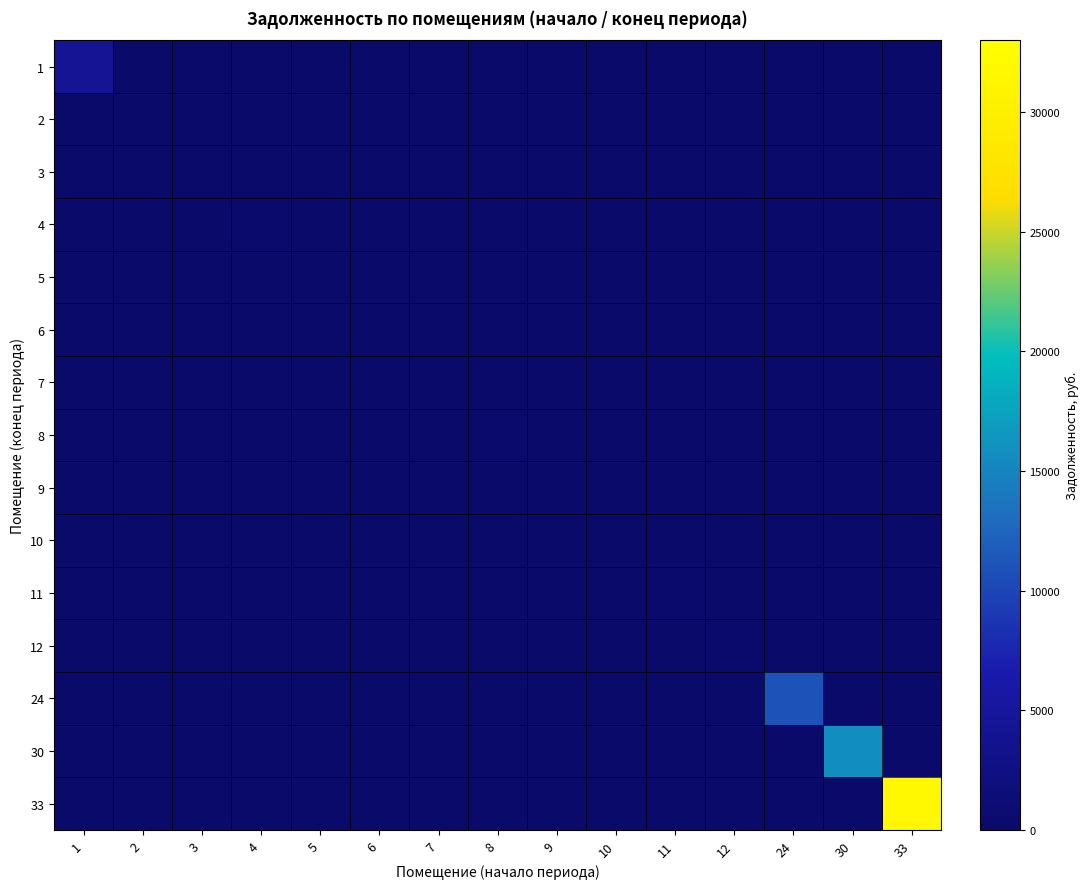

Reading left to right, transcribe all the data shown in this chart.

1: 1=4226.8	2=0.0	3=0.0	4=0.0	5=0.0	6=0.0	7=0.0	8=0.0	9=0.0	10=0.0	11=0.0	12=0.0	24=0.0	30=0.0	33=0.0
2: 1=0.0	2=169.8	3=0.0	4=0.0	5=0.0	6=0.0	7=0.0	8=0.0	9=0.0	10=0.0	11=0.0	12=0.0	24=0.0	30=0.0	33=0.0
3: 1=0.0	2=0.0	3=160.6	4=0.0	5=0.0	6=0.0	7=0.0	8=0.0	9=0.0	10=0.0	11=0.0	12=0.0	24=0.0	30=0.0	33=0.0
4: 1=0.0	2=0.0	3=0.0	4=261.3	5=0.0	6=0.0	7=0.0	8=0.0	9=0.0	10=0.0	11=0.0	12=0.0	24=0.0	30=0.0	33=0.0
5: 1=0.0	2=0.0	3=0.0	4=0.0	5=158.8	6=0.0	7=0.0	8=0.0	9=0.0	10=0.0	11=0.0	12=0.0	24=0.0	30=0.0	33=0.0
6: 1=0.0	2=0.0	3=0.0	4=0.0	5=0.0	6=176.0	7=0.0	8=0.0	9=0.0	10=0.0	11=0.0	12=0.0	24=0.0	30=0.0	33=0.0
7: 1=0.0	2=0.0	3=0.0	4=0.0	5=0.0	6=0.0	7=163.5	8=0.0	9=0.0	10=0.0	11=0.0	12=0.0	24=0.0	30=0.0	33=0.0
8: 1=0.0	2=0.0	3=0.0	4=0.0	5=0.0	6=0.0	7=0.0	8=263.4	9=0.0	10=0.0	11=0.0	12=0.0	24=0.0	30=0.0	33=0.0
9: 1=0.0	2=0.0	3=0.0	4=0.0	5=0.0	6=0.0	7=0.0	8=0.0	9=159.1	10=0.0	11=0.0	12=0.0	24=0.0	30=0.0	33=0.0
10: 1=0.0	2=0.0	3=0.0	4=0.0	5=0.0	6=0.0	7=0.0	8=0.0	9=0.0	10=172.2	11=0.0	12=0.0	24=0.0	30=0.0	33=0.0
11: 1=0.0	2=0.0	3=0.0	4=0.0	5=0.0	6=0.0	7=0.0	8=0.0	9=0.0	10=0.0	11=332.8	12=0.0	24=0.0	30=0.0	33=0.0
12: 1=0.0	2=0.0	3=0.0	4=0.0	5=0.0	6=0.0	7=0.0	8=0.0	9=0.0	10=0.0	11=0.0	12=266.1	24=0.0	30=0.0	33=0.0
24: 1=0.0	2=0.0	3=0.0	4=0.0	5=0.0	6=0.0	7=0.0	8=0.0	9=0.0	10=0.0	11=0.0	12=0.0	24=11006.0	30=0.0	33=0.0
30: 1=0.0	2=0.0	3=0.0	4=0.0	5=0.0	6=0.0	7=0.0	8=0.0	9=0.0	10=0.0	11=0.0	12=0.0	24=0.0	30=15786.5	33=0.0
33: 1=0.0	2=0.0	3=0.0	4=0.0	5=0.0	6=0.0	7=0.0	8=0.0	9=0.0	10=0.0	11=0.0	12=0.0	24=0.0	30=0.0	33=31617.6